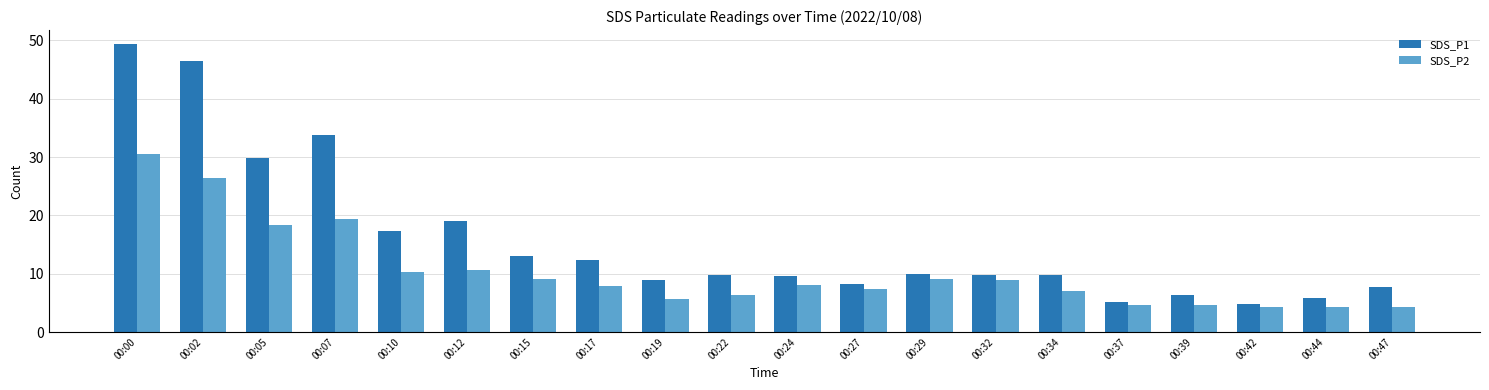

What is the average value of the SDS_P2 series?

10.4